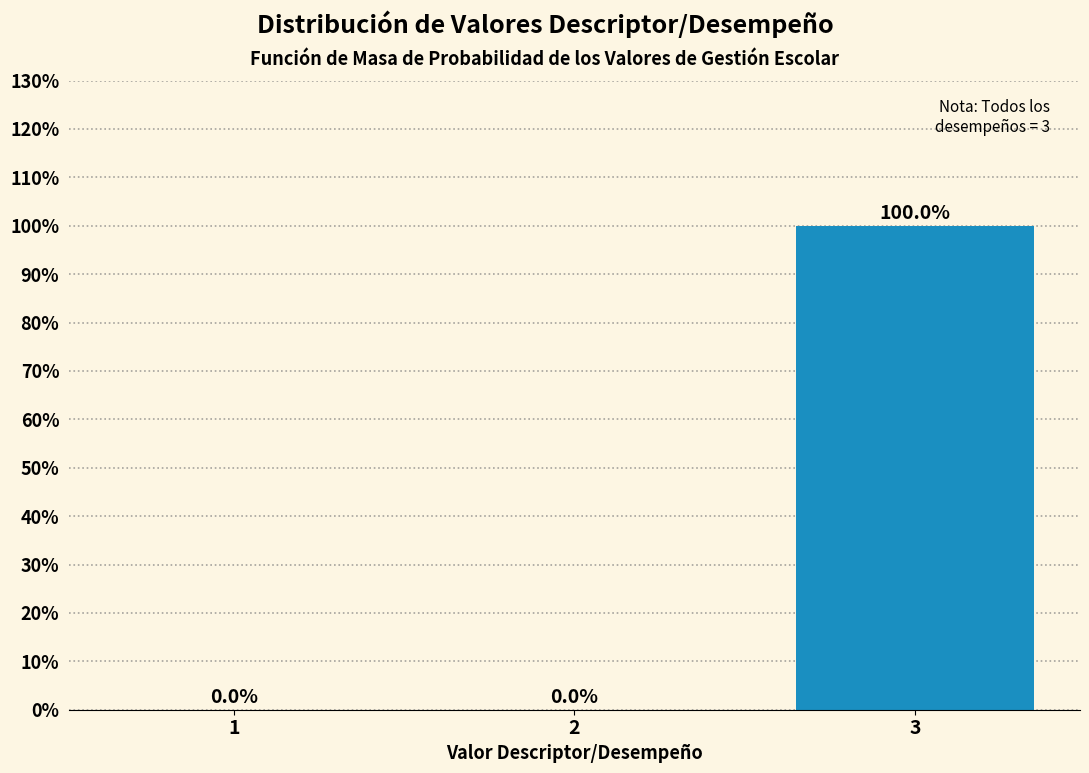

Reading left to right, transcribe all the data shown in this chart.

1=0	2=0	3=100